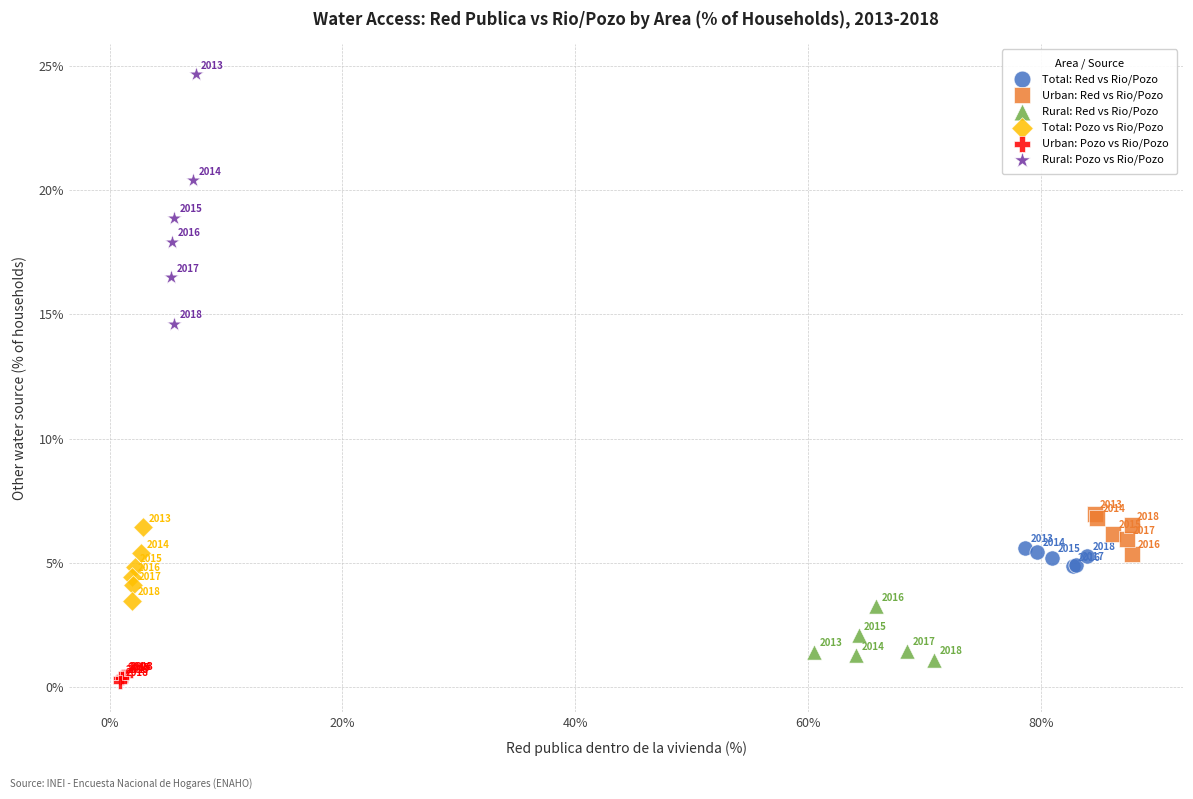

Which series reaches the maximum Y coordinate?

Rural: Pozo vs Rio/Pozo